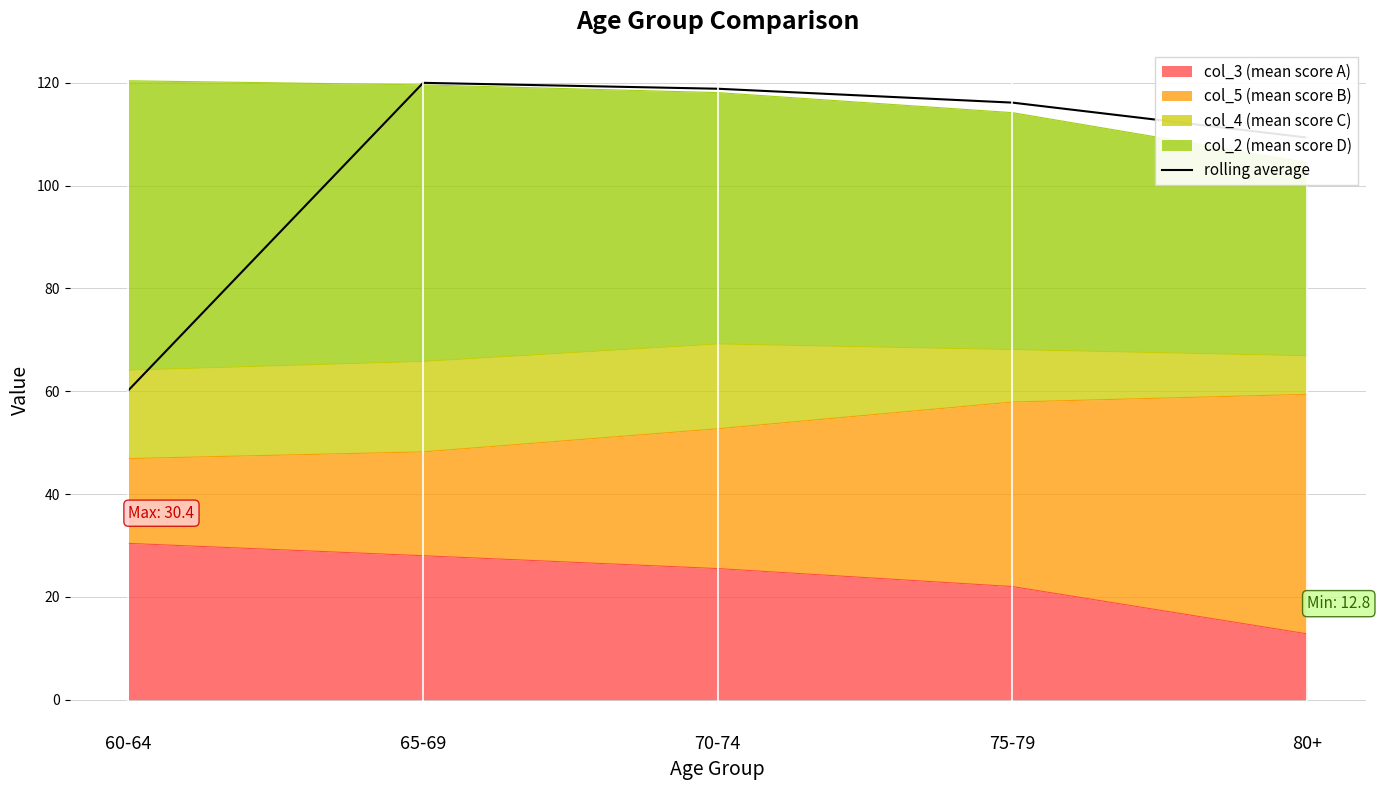

What is the ratio of the value at 65-69 to the value at 60-64?

2.0